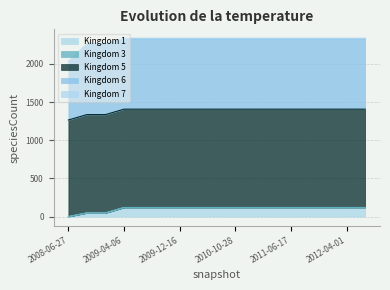

What is the total value across all series at 2012-07-26?

2337